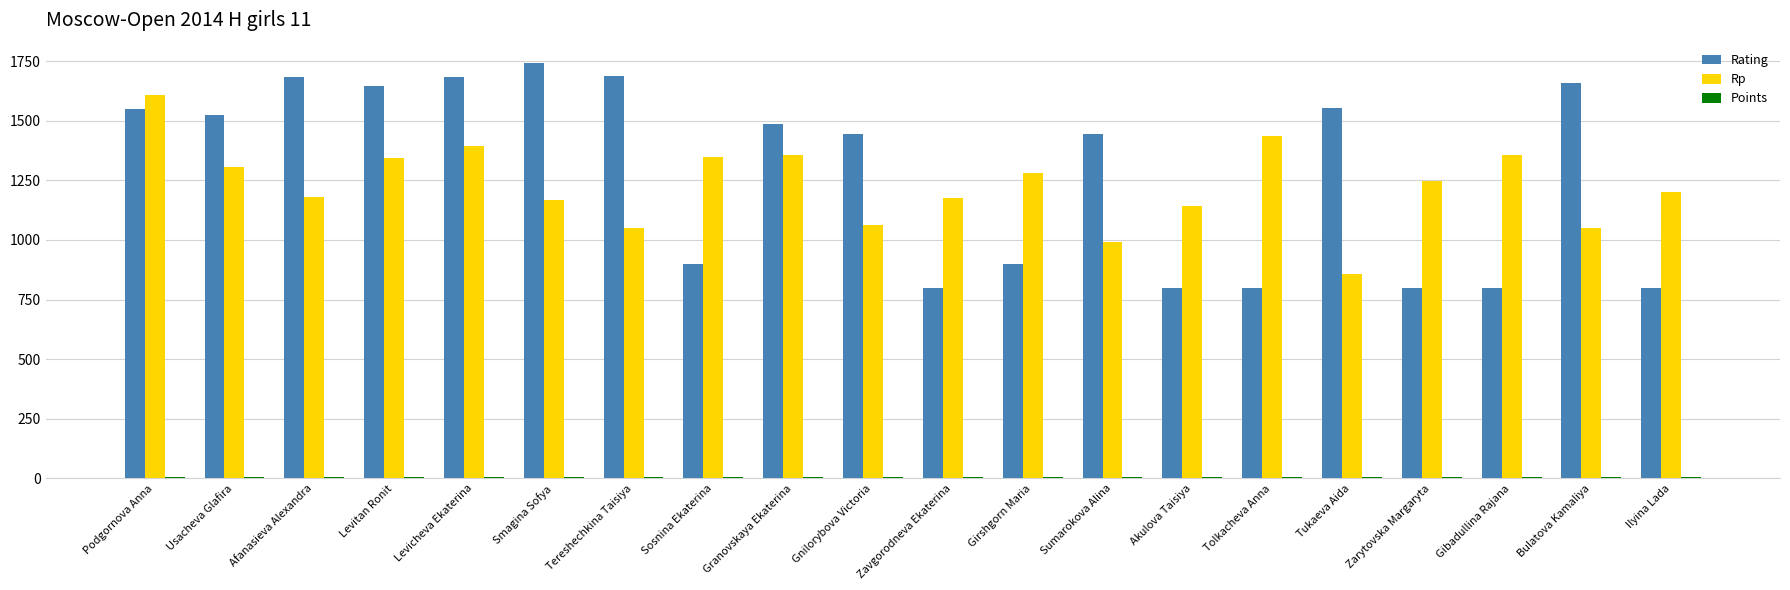

The value of Rating at Smagina Sofya is 2376.7. True or false?

False